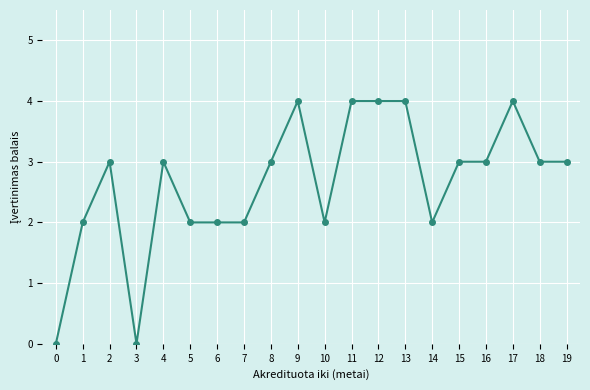

Approximately how many times larger is the value at 13 compared to 2?

1.3